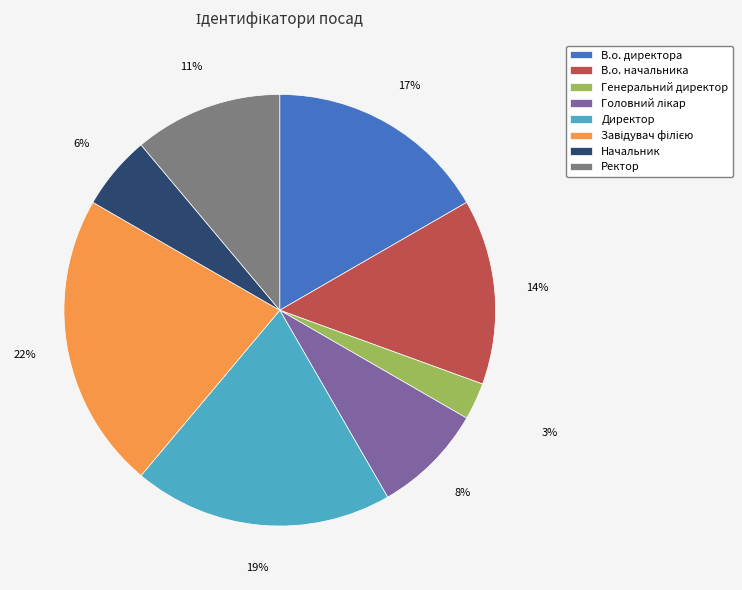

To the nearest percent, what is the difference between the В.о. начальника and Ректор slice percentages?

3%